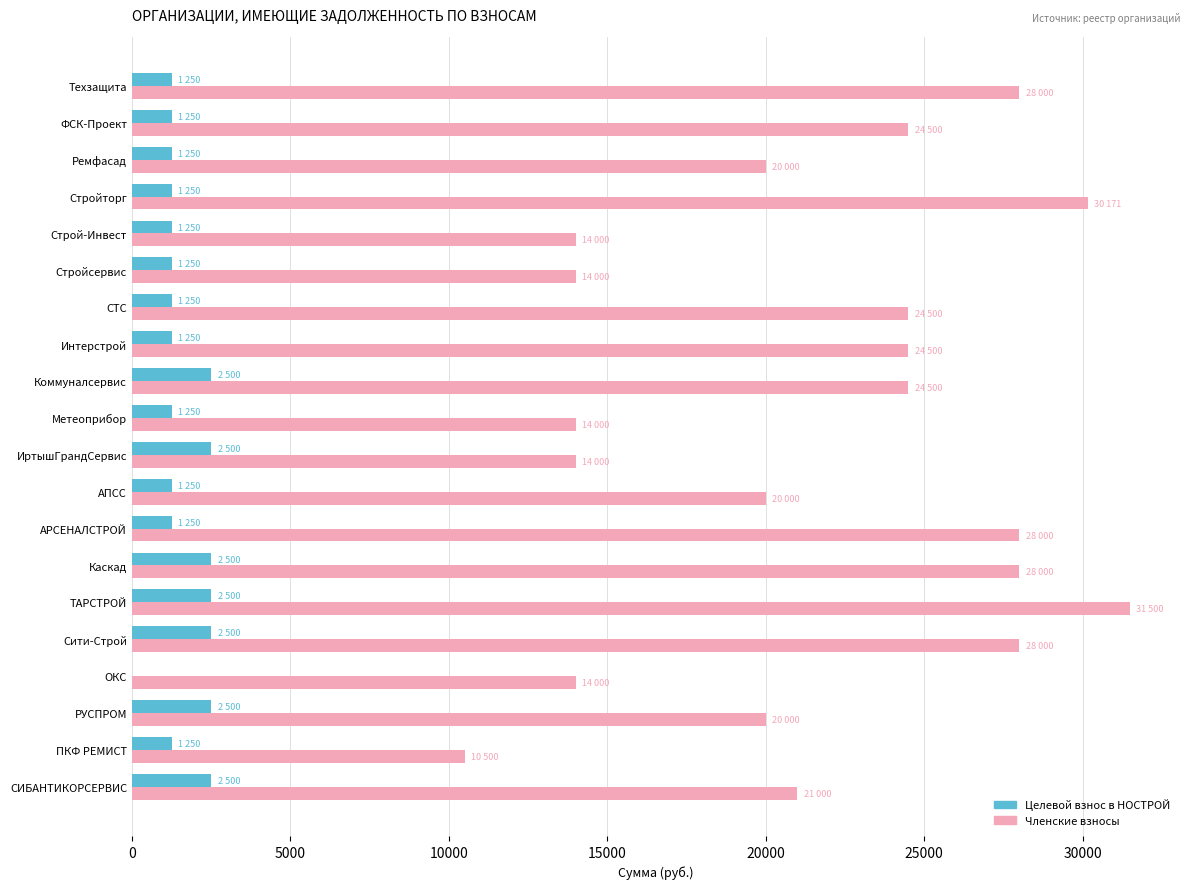

Between АПСС and СТС, which series saw the biggest shift?

Членские взносы